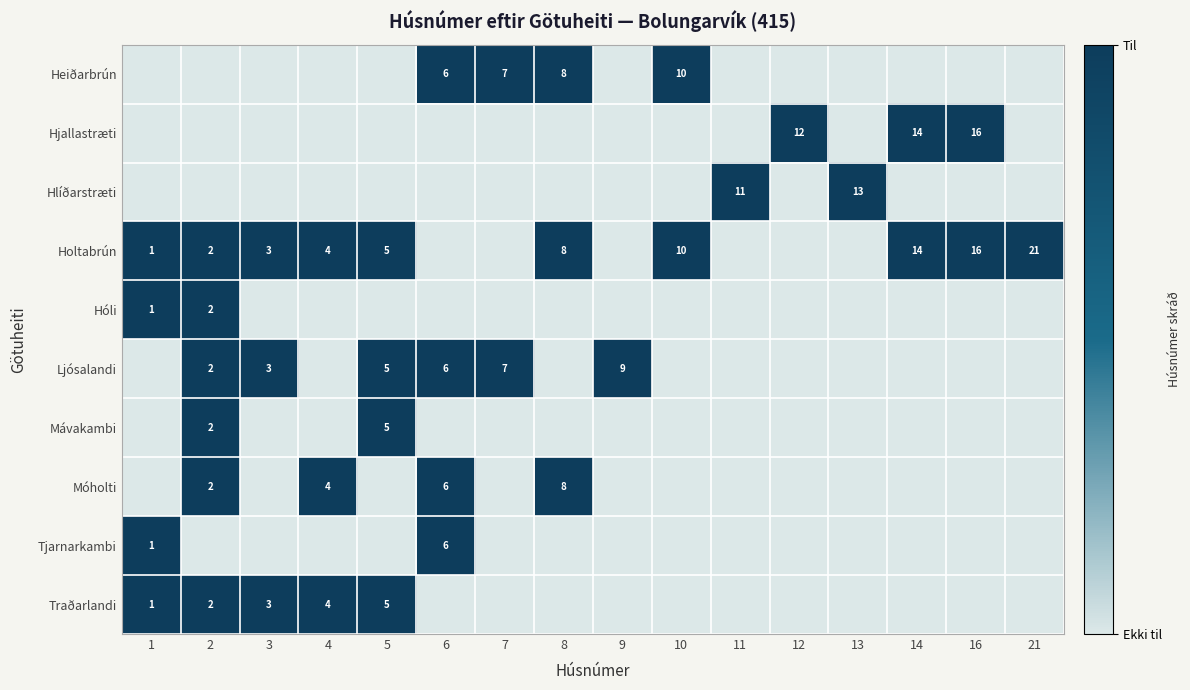

Is it true that Heiðarbrún equals 11 at 7?

False